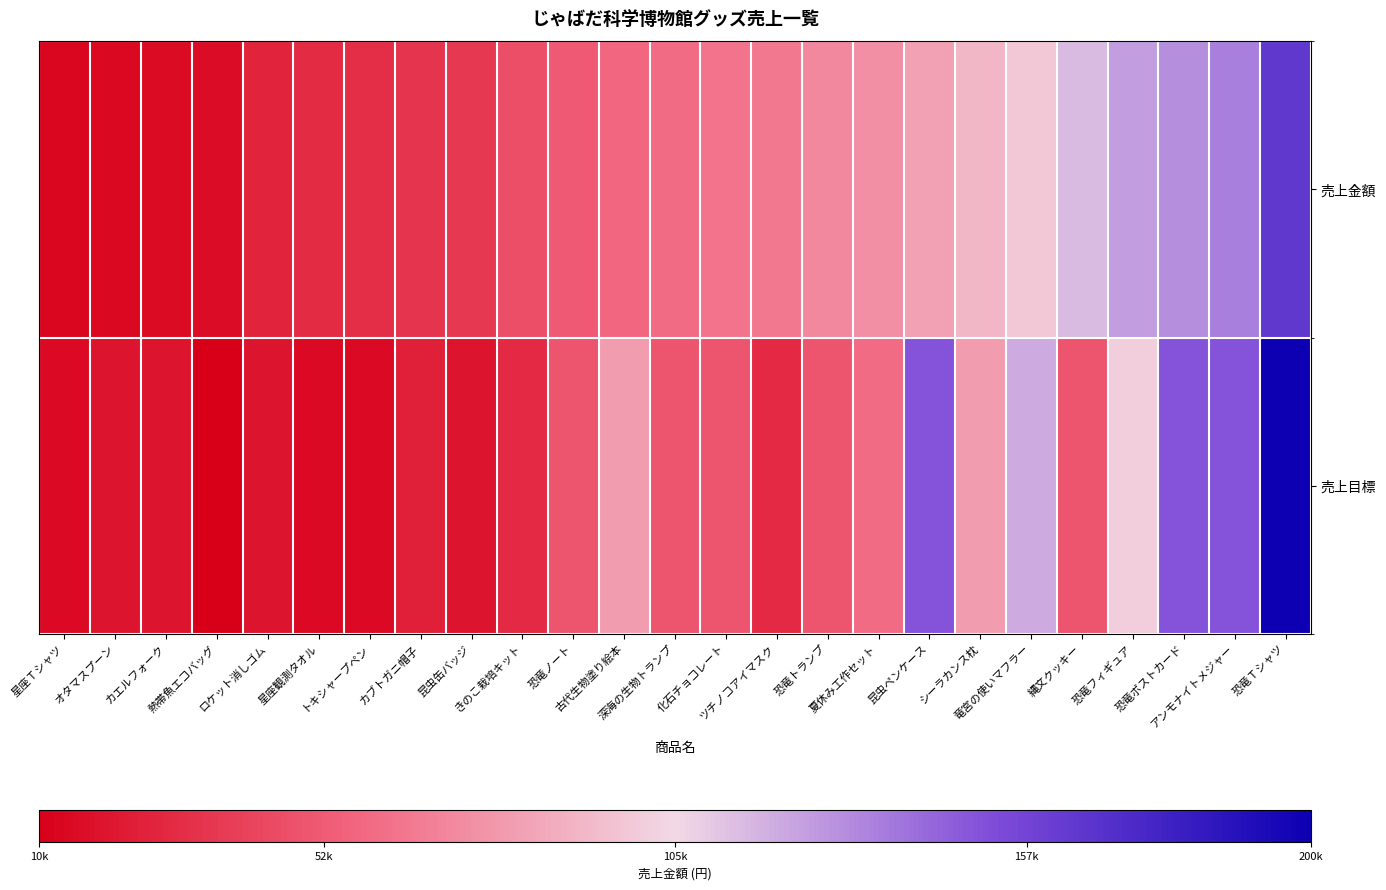

Reading left to right, list all the values displayed in this chart.

売上金額: 星座Ｔシャツ=13500	オタマスプーン=14000	カエルフォーク=15500	熱帯魚エコバッグ=16000	ロケット消しゴム=26500	星座観測タオル=30500	トキシャープペン=32000	カブトガニ帽子=35000	昆虫缶バッジ=36000	きのこ栽培キット=47000	恐竜ノート=52000	古代生物塗り絵本=58000	深海の生物トランプ=60000	化石チョコレート=63000	ツチノコアイマスク=65000	恐竜トランプ=72000	夏休み工作セット=75000	昆虫ペンケース=82000	シーラカンス枕=91000	竜宮の使いマフラー=98000	縄文クッキー=115000	恐竜フィギュア=125000	恐竜ポストカード=130000	アンモナイトメジャー=135000	恐竜Ｔシャツ=165000
売上目標: 星座Ｔシャツ=15000	オタマスプーン=20000	カエルフォーク=20000	熱帯魚エコバッグ=10000	ロケット消しゴム=20000	星座観測タオル=15000	トキシャープペン=15000	カブトガニ帽子=25000	昆虫缶バッジ=20000	きのこ栽培キット=30000	恐竜ノート=50000	古代生物塗り絵本=80000	深海の生物トランプ=50000	化石チョコレート=50000	ツチノコアイマスク=30000	恐竜トランプ=50000	夏休み工作セット=60000	昆虫ペンケース=150000	シーラカンス枕=80000	竜宮の使いマフラー=120000	縄文クッキー=50000	恐竜フィギュア=100000	恐竜ポストカード=150000	アンモナイトメジャー=150000	恐竜Ｔシャツ=200000